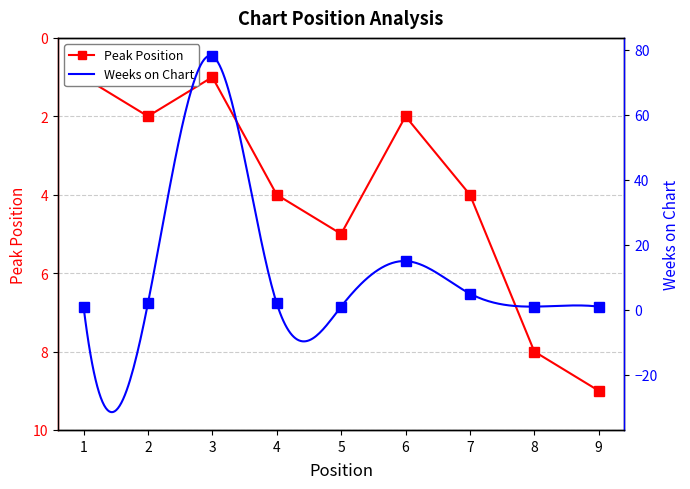

At which label does Weeks on Chart first exceed 2?

3